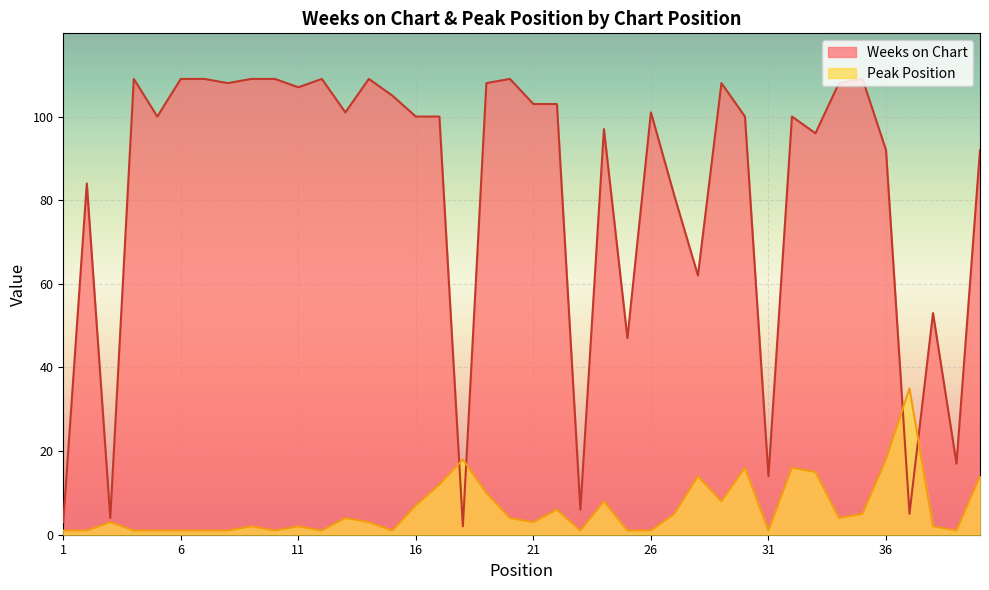

How many values in the Weeks on Chart series exceed 100?

19